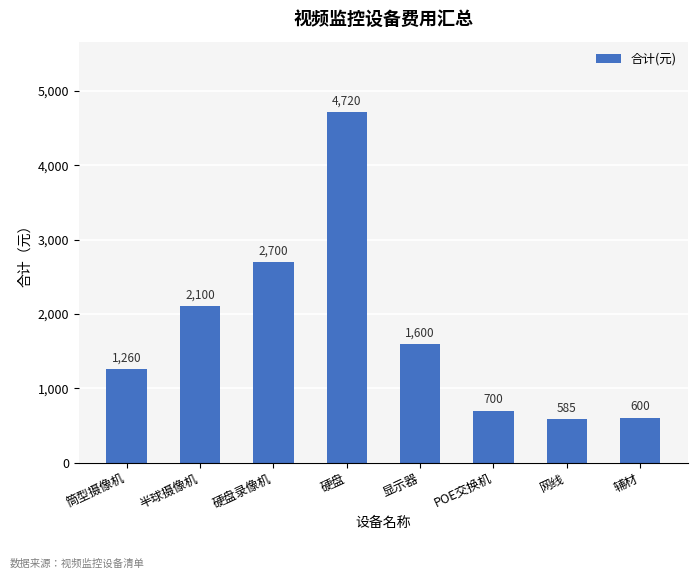

Reading right to left, transcribe all the data shown in this chart.

辅材=600	网线=585	POE交换机=700	显示器=1600	硬盘=4720	硬盘录像机=2700	半球摄像机=2100	筒型摄像机=1260